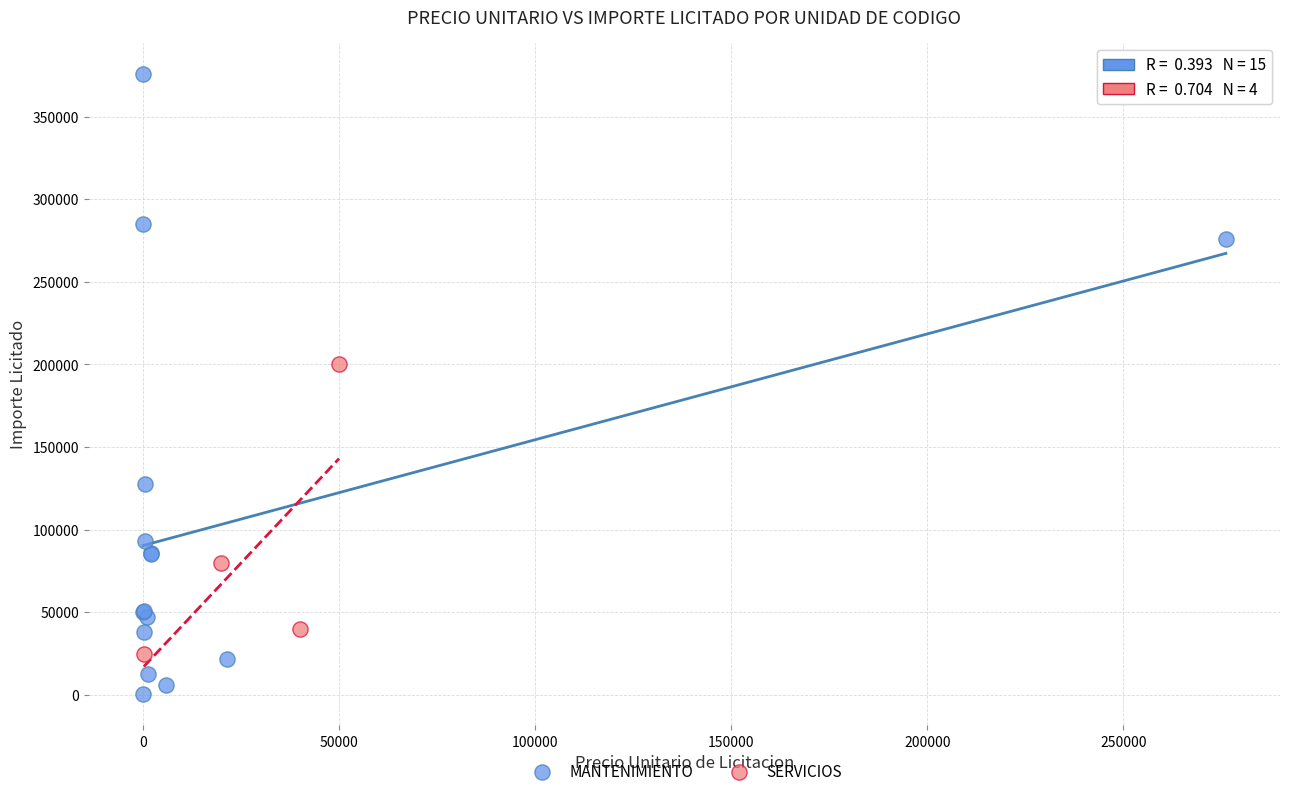

Which series contains the lowest Y value?

MANTENIMIENTO